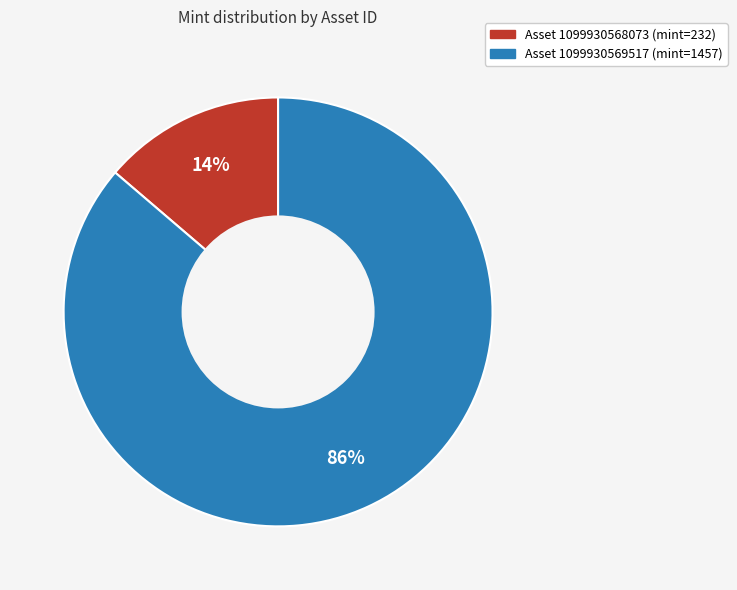

How many segments does this pie chart have?

2